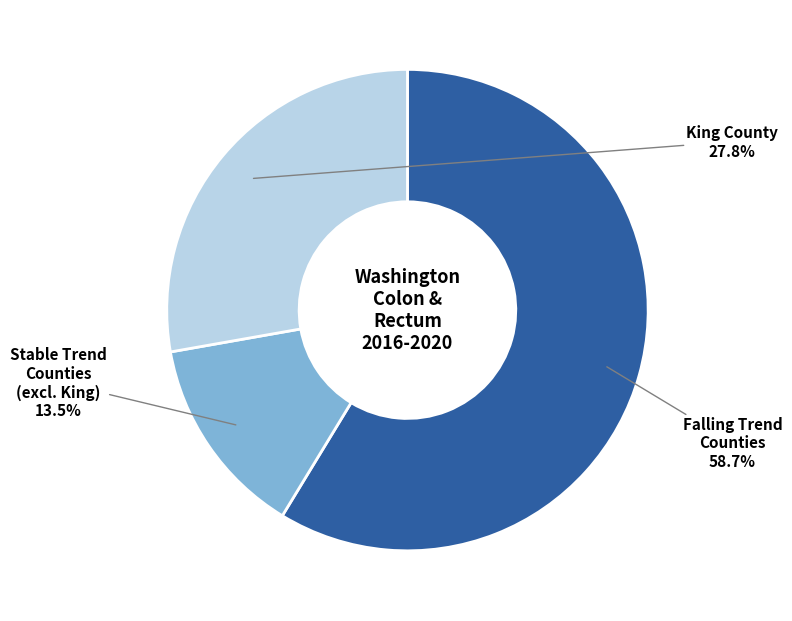

Does any single category account for the majority?

Yes